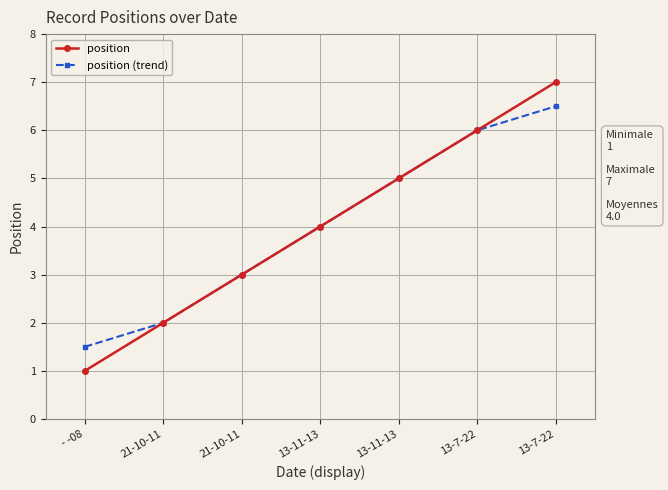

The position series shows 1.2 at 13-11-13. True or false?

False